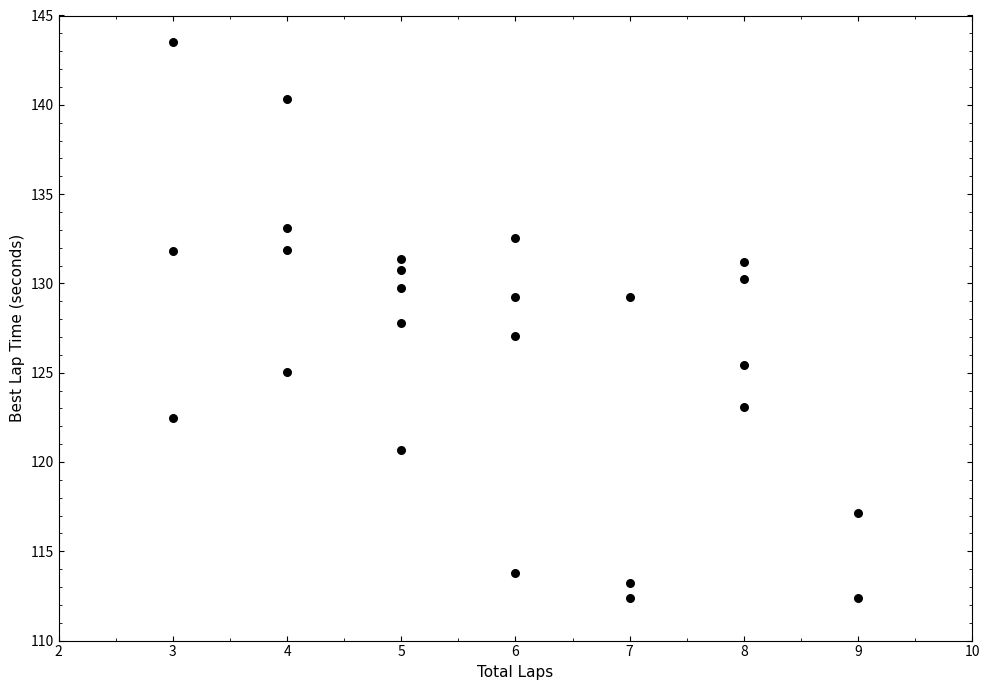

What is the range of X values (max minus min)?

6.0